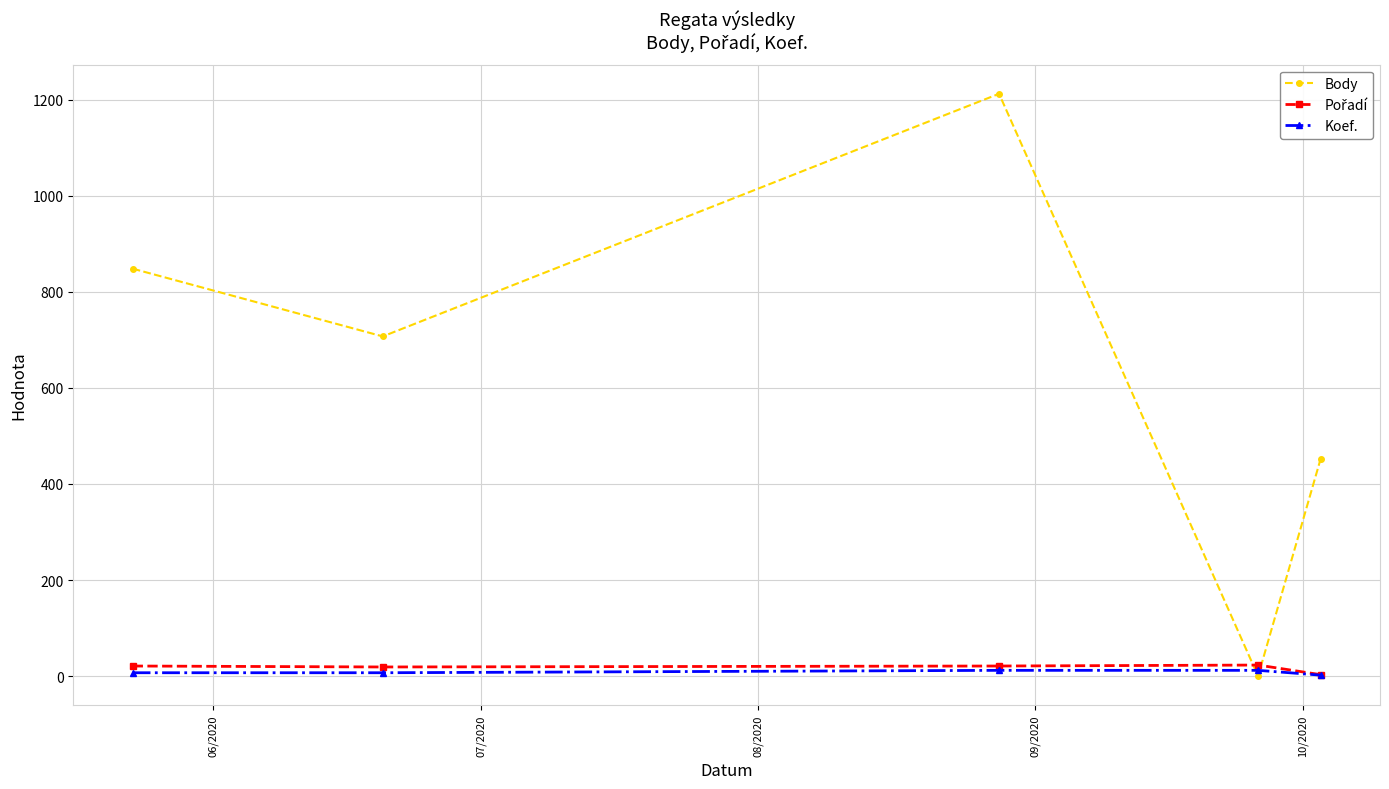

At how many categories does at least one series exceed 495?

3